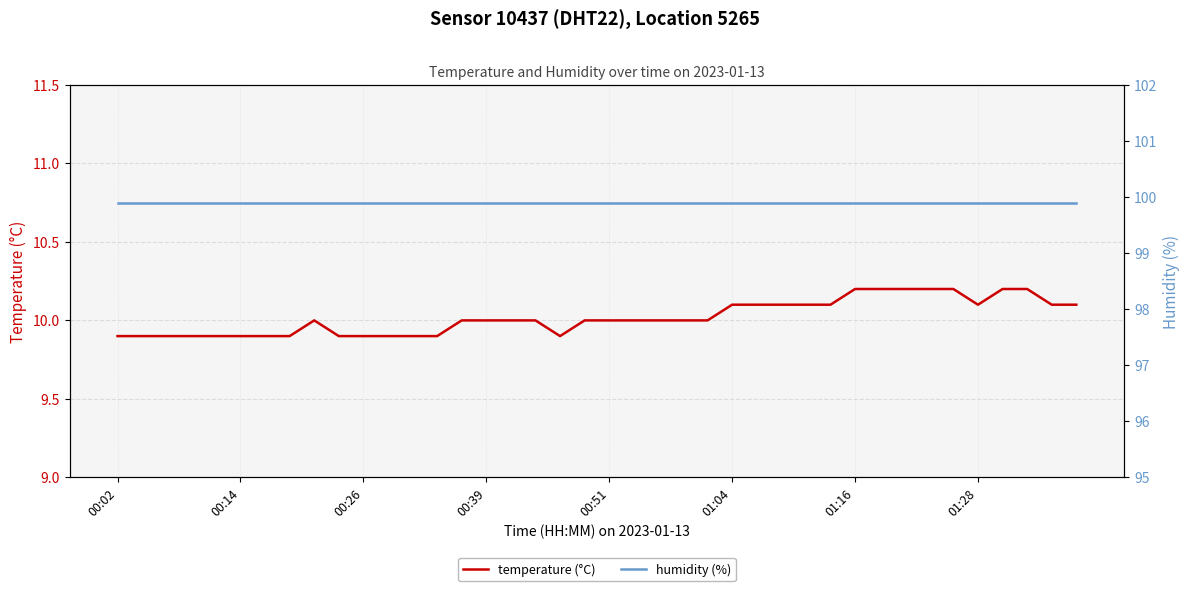

The value of temperature (°C) at 00:26 is 9.9. True or false?

True